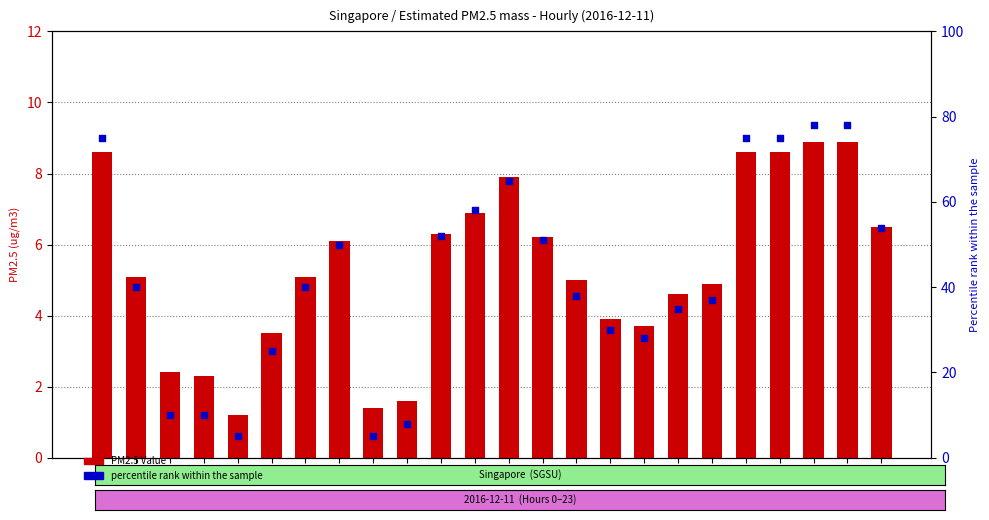

What are all the series names shown in the legend?

PM2.5 Value, percentile rank within the sample